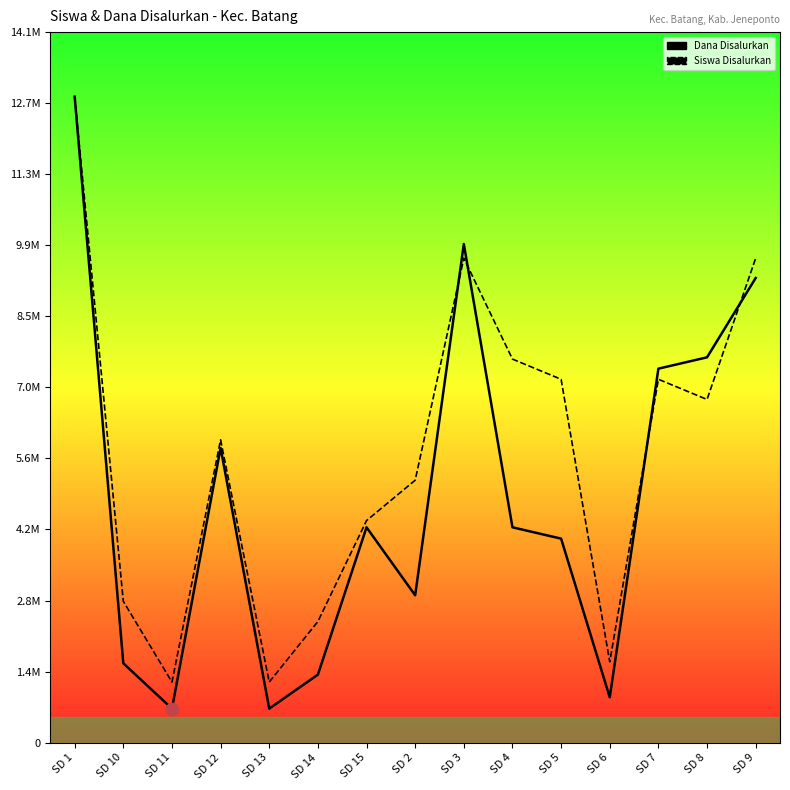

What is the total value across all series at SD 7?

14639062.5